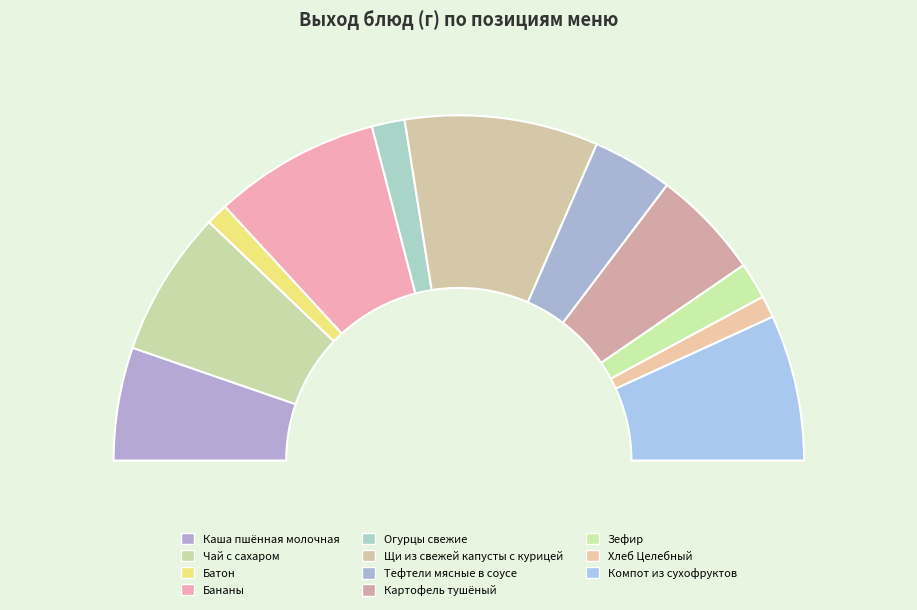

The Батон slice represents 2% of the pie. True or false?

True